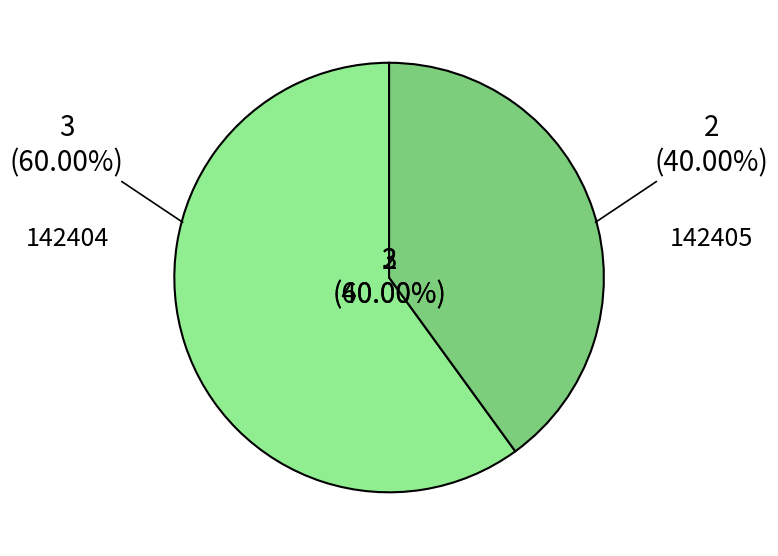

To the nearest percent, what is the combined percentage of 142405 and 142404?

100%